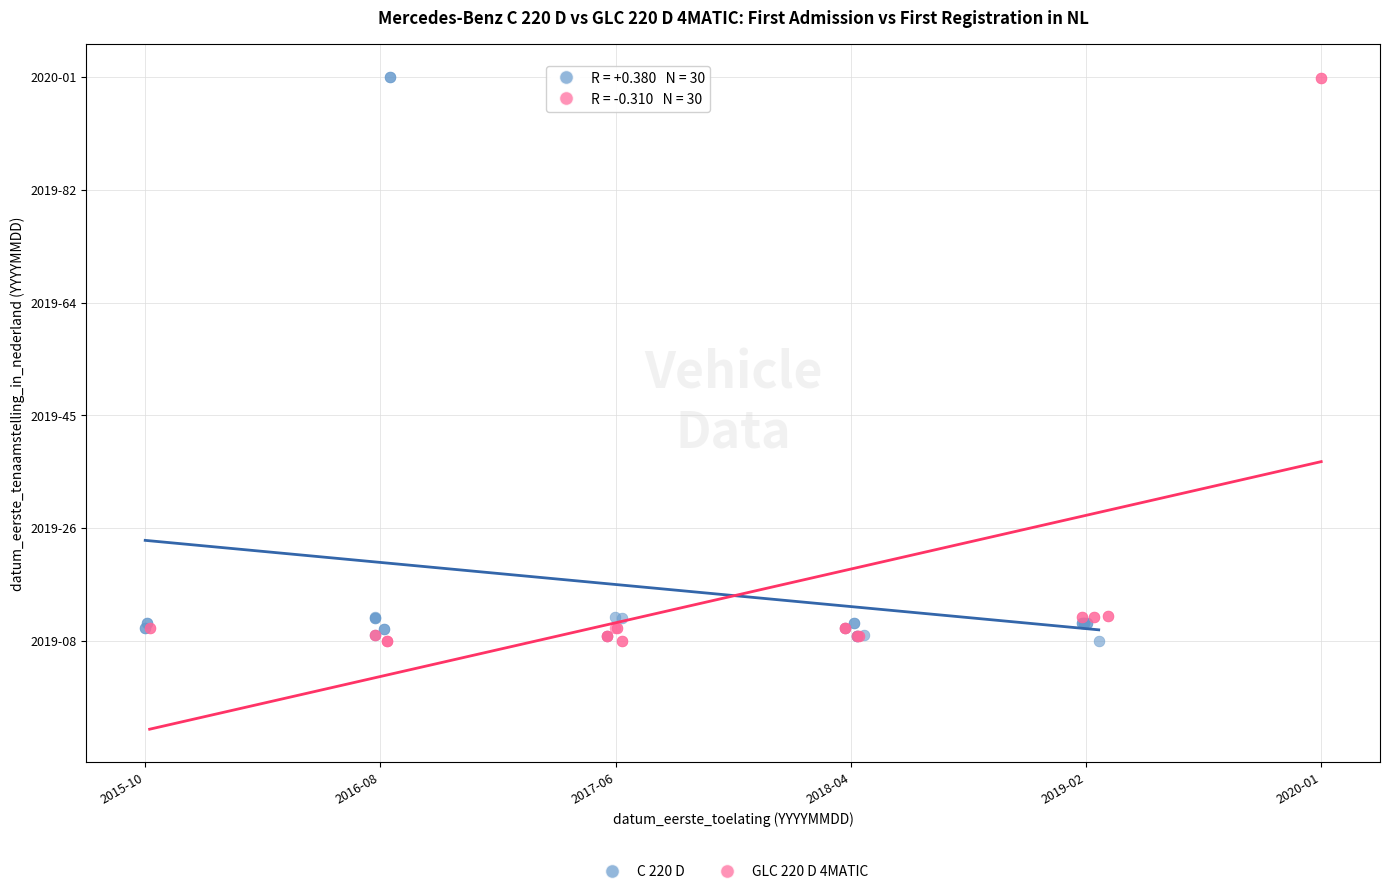

What are all the series names shown in the legend?

C 220 D, GLC 220 D 4MATIC